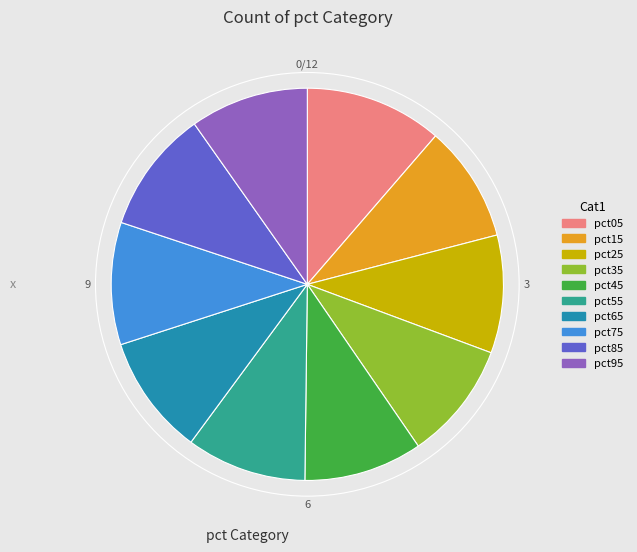

Between pct05 and pct75, which is larger?

pct05